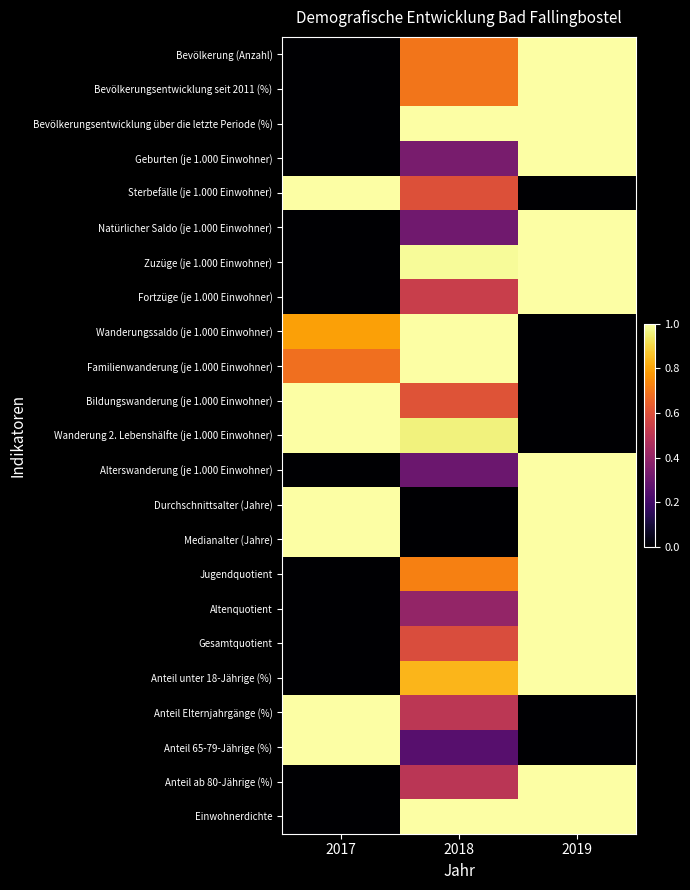

What is the spread (max minus min) of values at 2019?

1.0